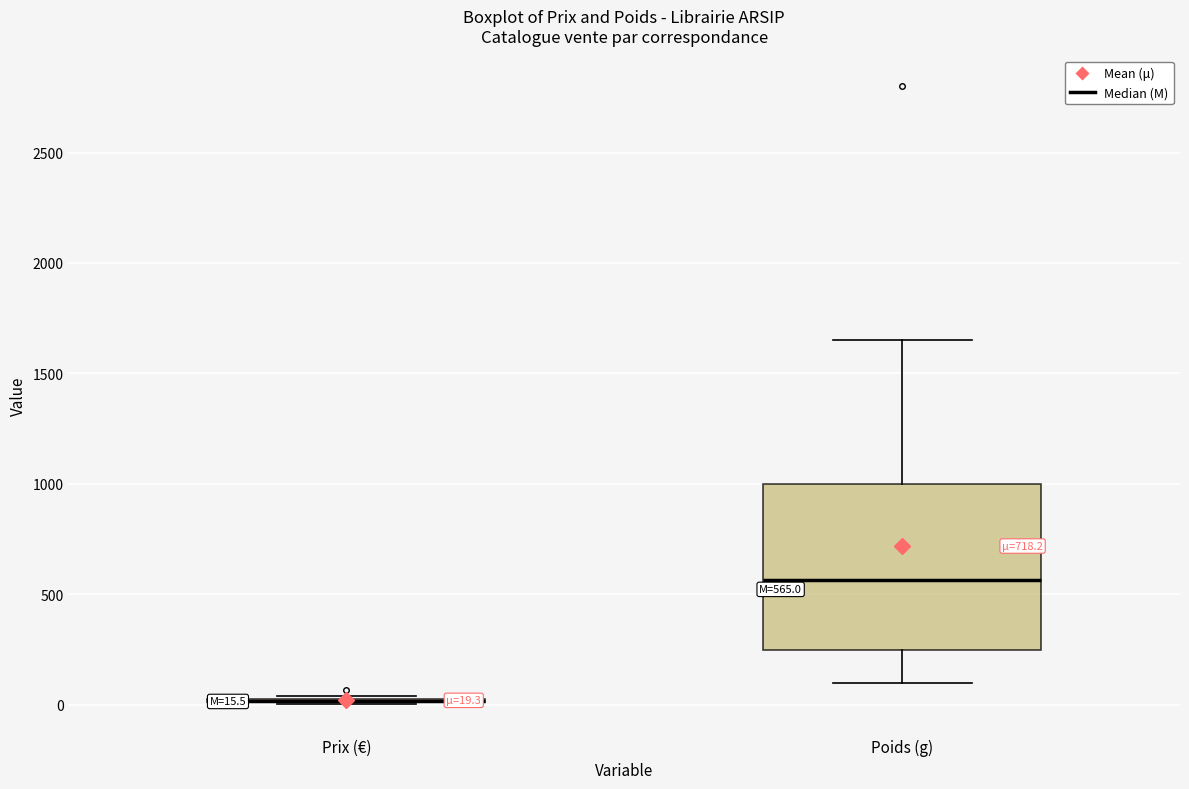

Comparing the boxes themselves (not the whiskers), which one is the tallest?

Poids (g)